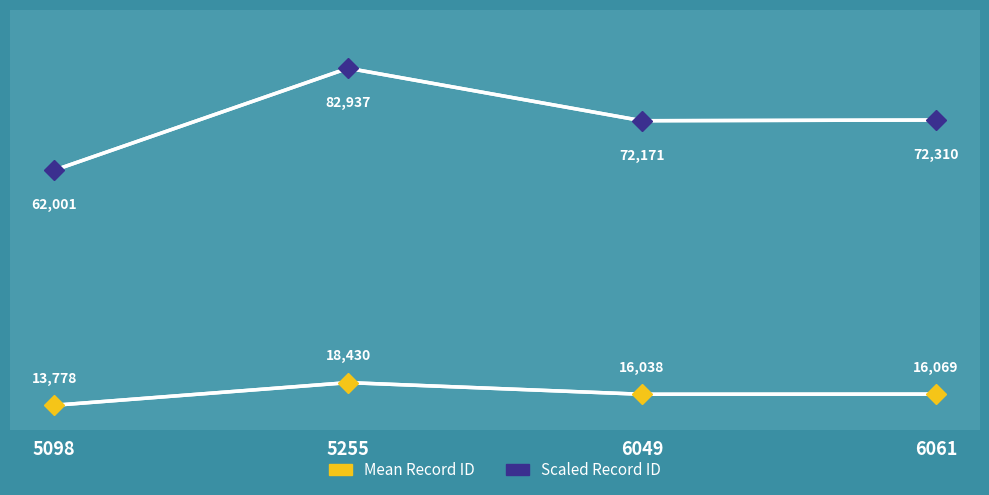

Which series has the largest total across all categories?

Scaled Record ID